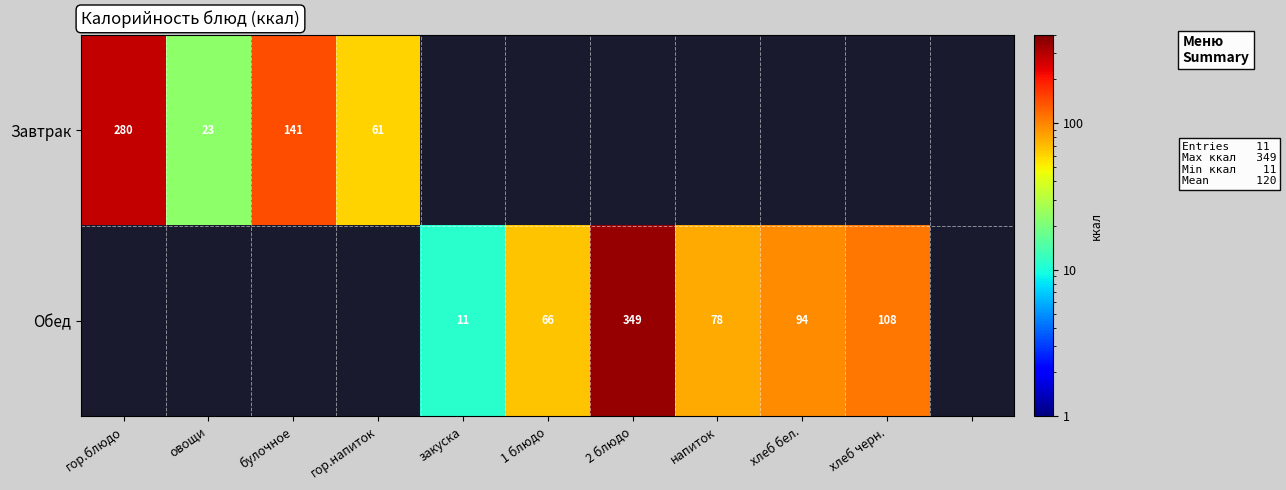

The value of Завтрак at овощи is 32. True or false?

False